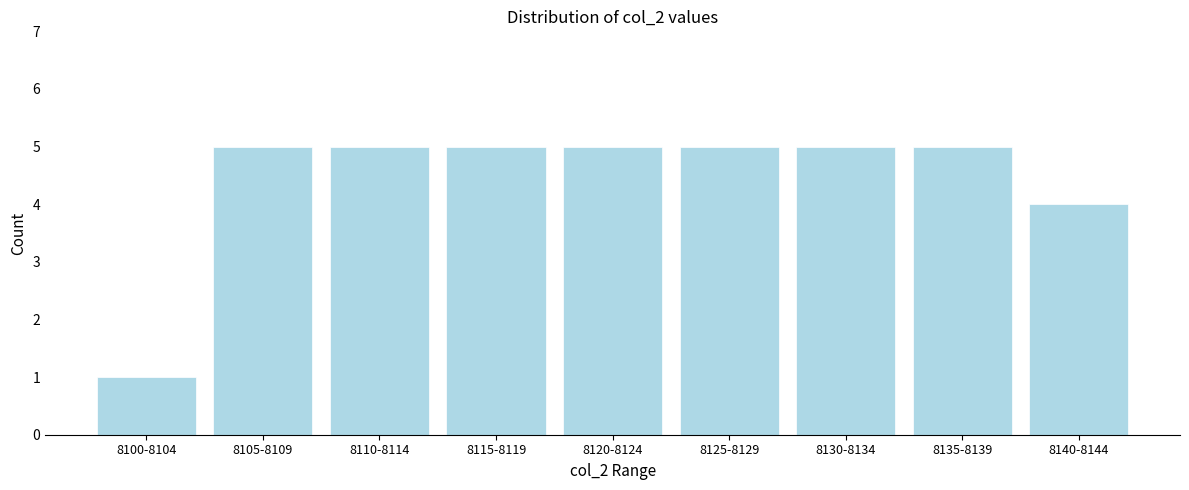

Reading right to left, list all the values displayed in this chart.

8140-8144=4	8135-8139=5	8130-8134=5	8125-8129=5	8120-8124=5	8115-8119=5	8110-8114=5	8105-8109=5	8100-8104=1